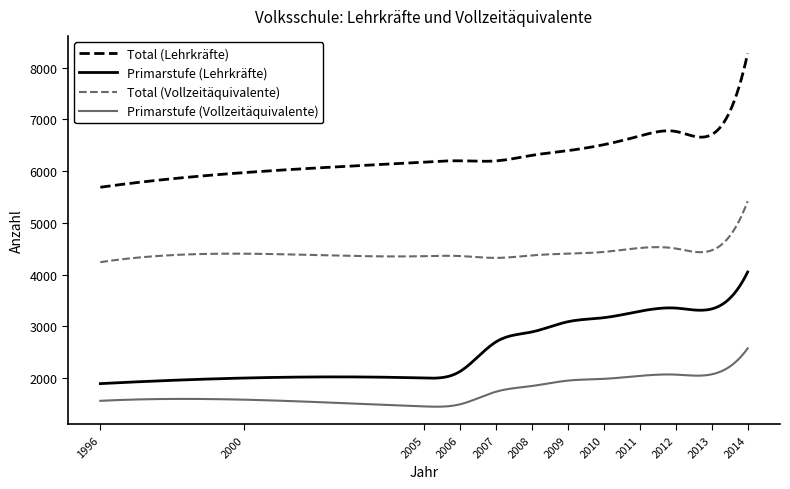

True or false: Total (Vollzeitäquivalente) and Primarstufe (Vollzeitäquivalente) intersect in this chart.

False